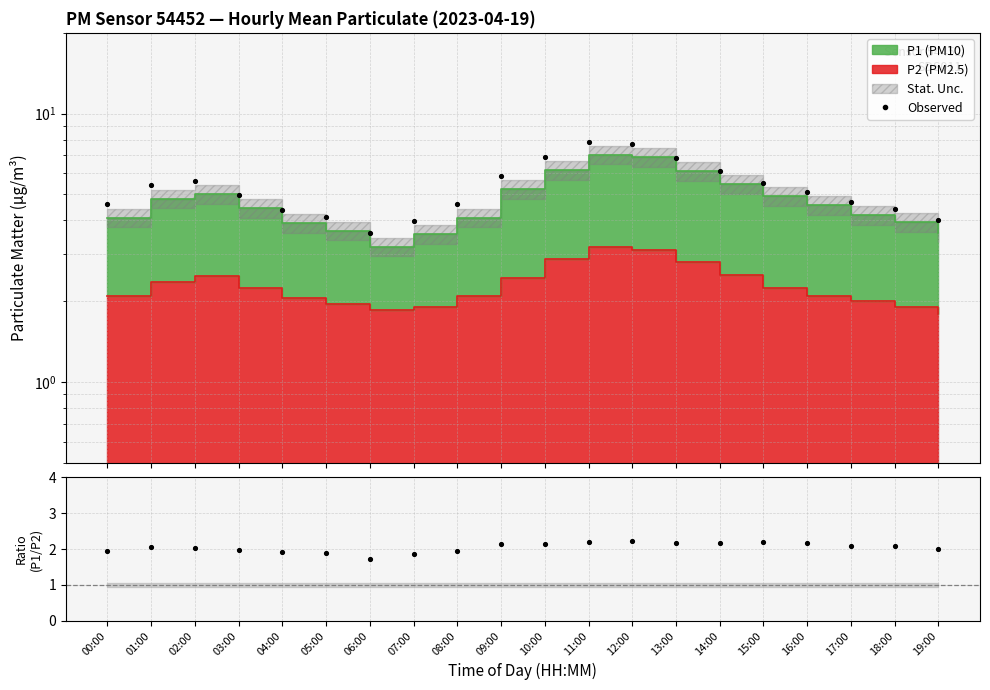

Which series contains the lowest Y value?

P1/P2 ratio